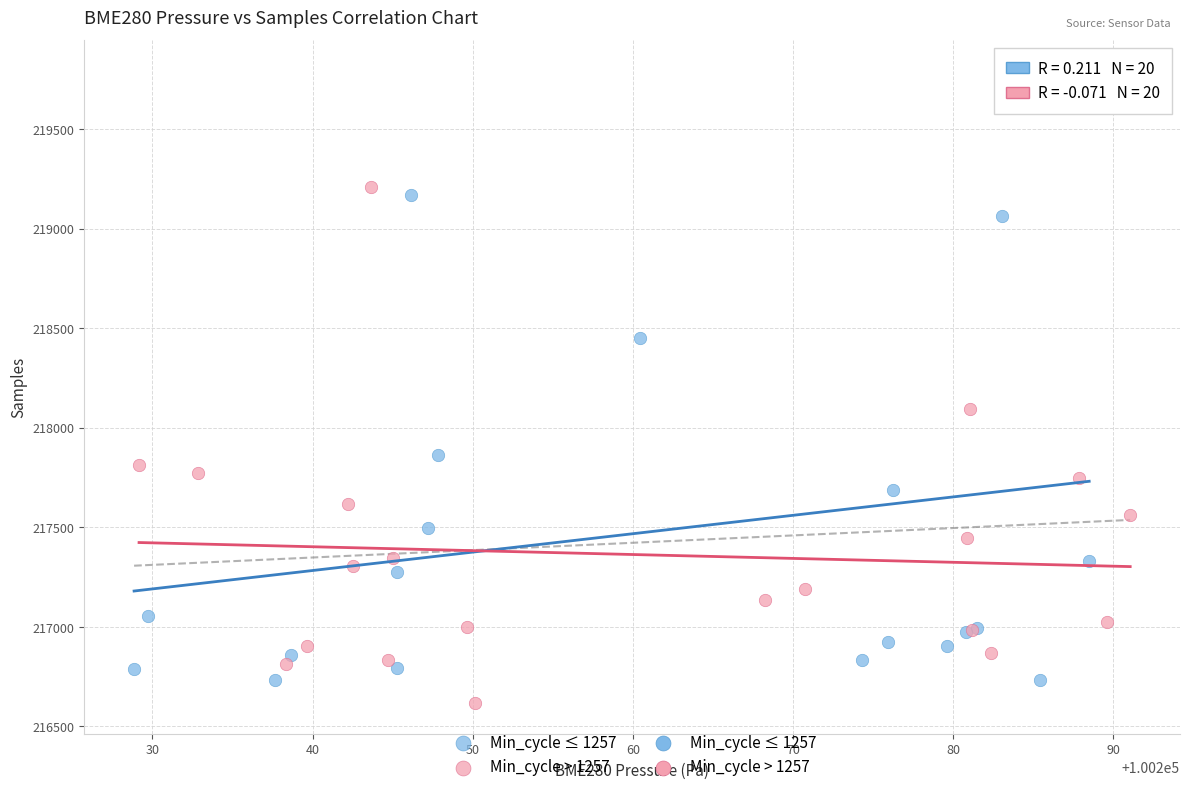

Which series has the largest Y range (max minus min)?

Min_cycle ≤ 1257